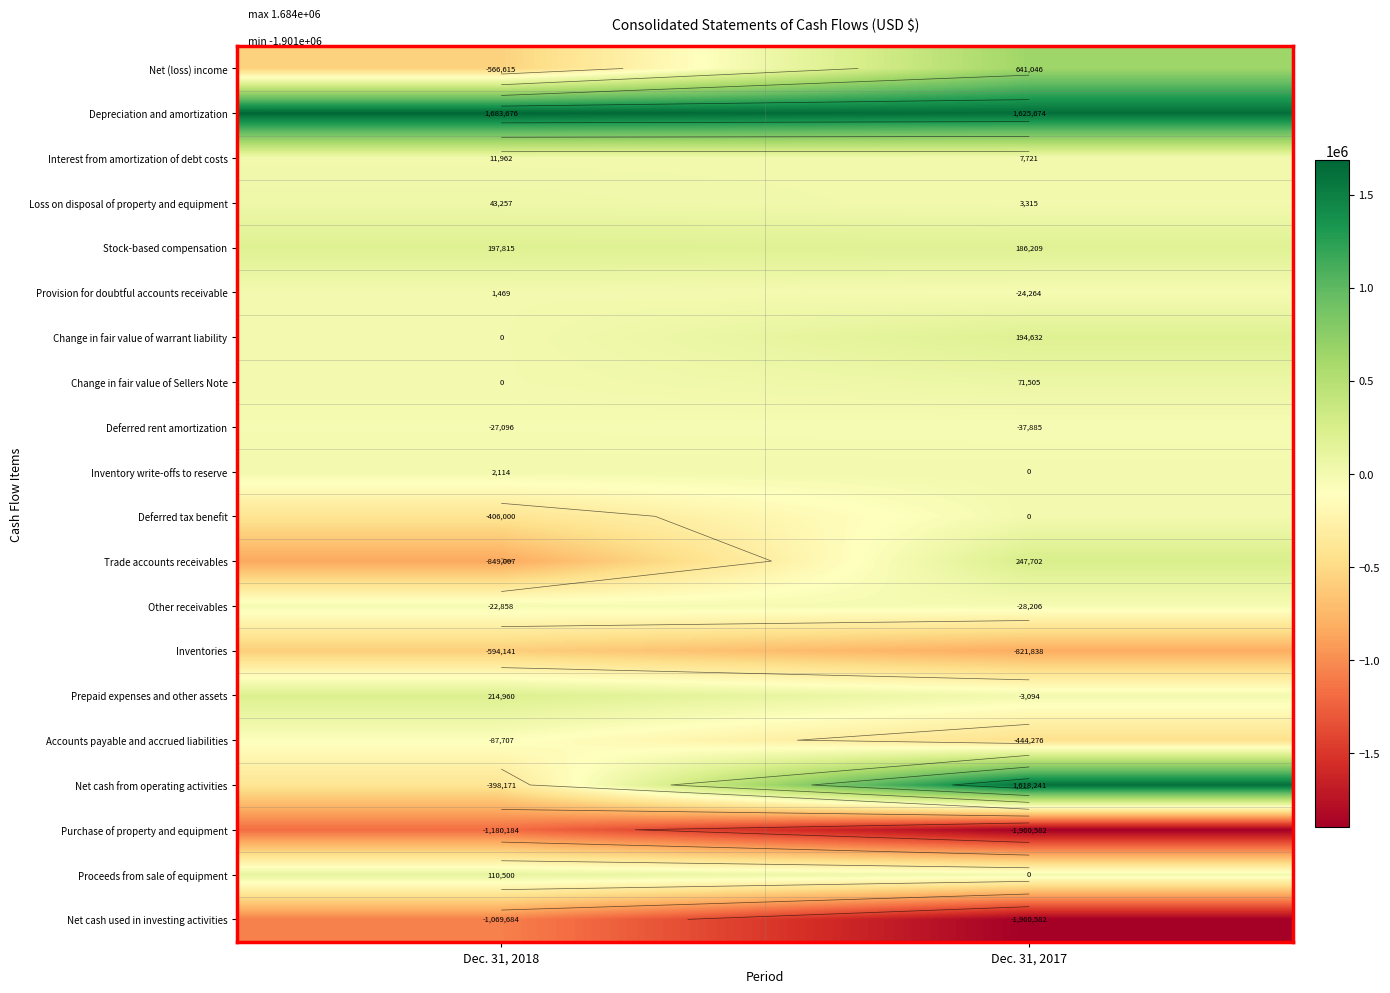

What is the difference between the maximum and minimum values in the Deferred rent amortization series?

10789